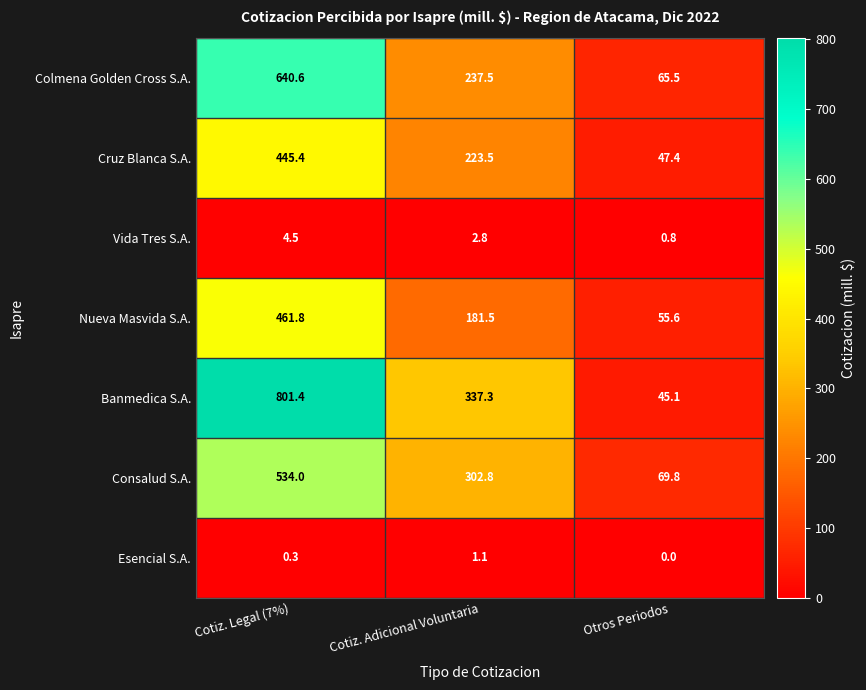

What is the spread (max minus min) of values at Otros Periodos?

69.8